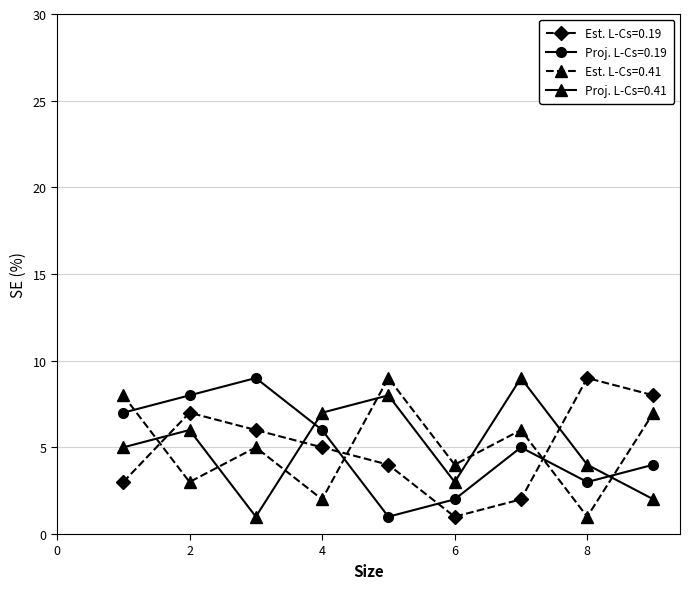

How many interior local valleys does the Proj. L-Cs=0.41 series have?

2